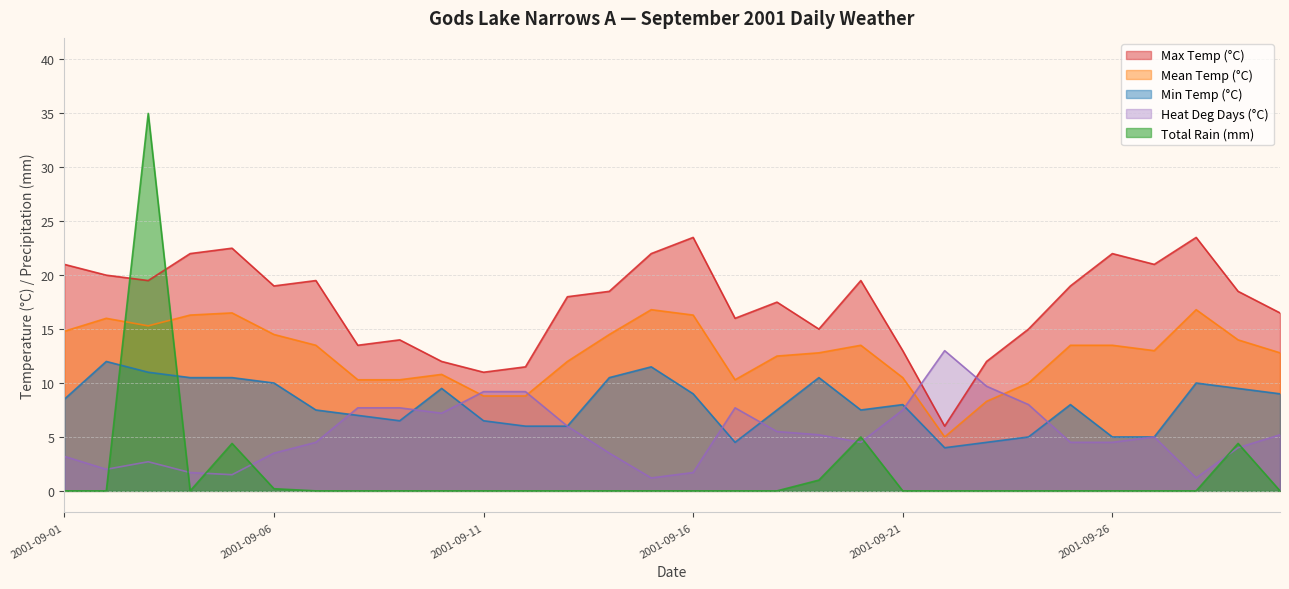

At how many categories does at least one series exceed 31?

1